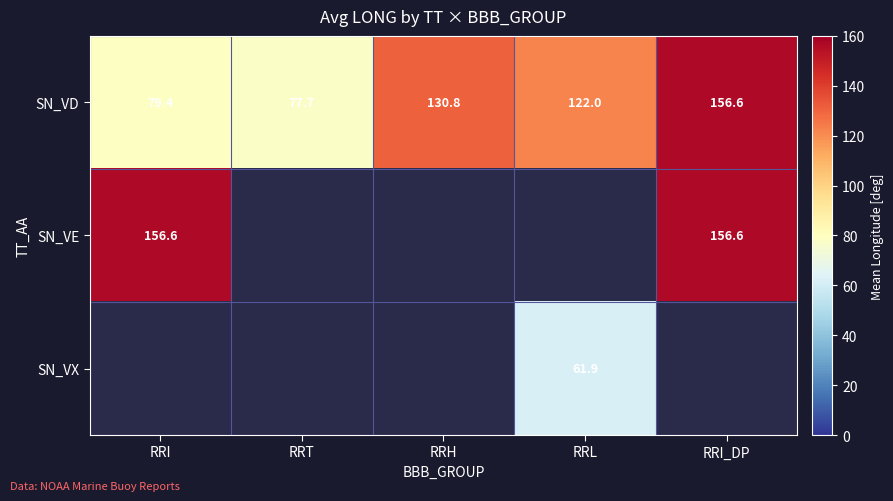

Where is SN_VD nearest to the value 117?

RRL